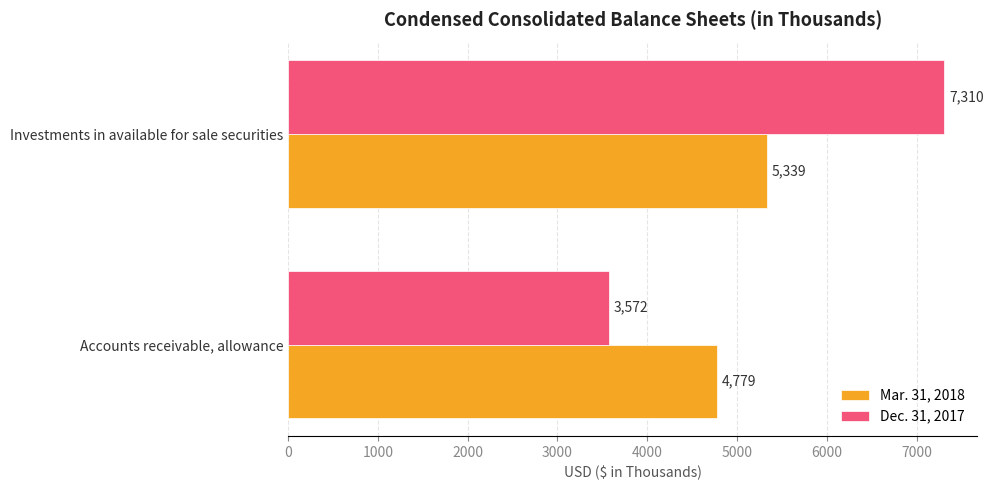

At Accounts receivable, allowance, list the series in order from smallest to largest.

Dec. 31, 2017, Mar. 31, 2018